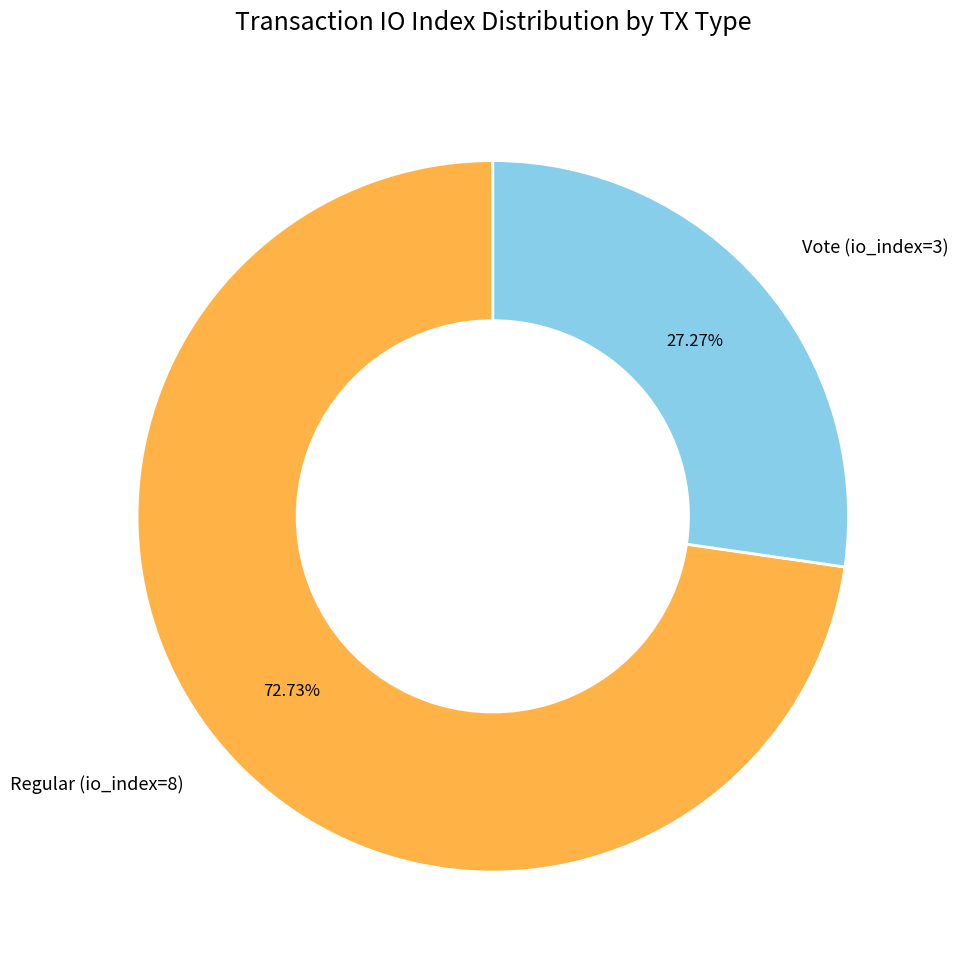

What is the ratio of the value at Vote (io_index=3) to the value at Regular (io_index=8)?

0.4